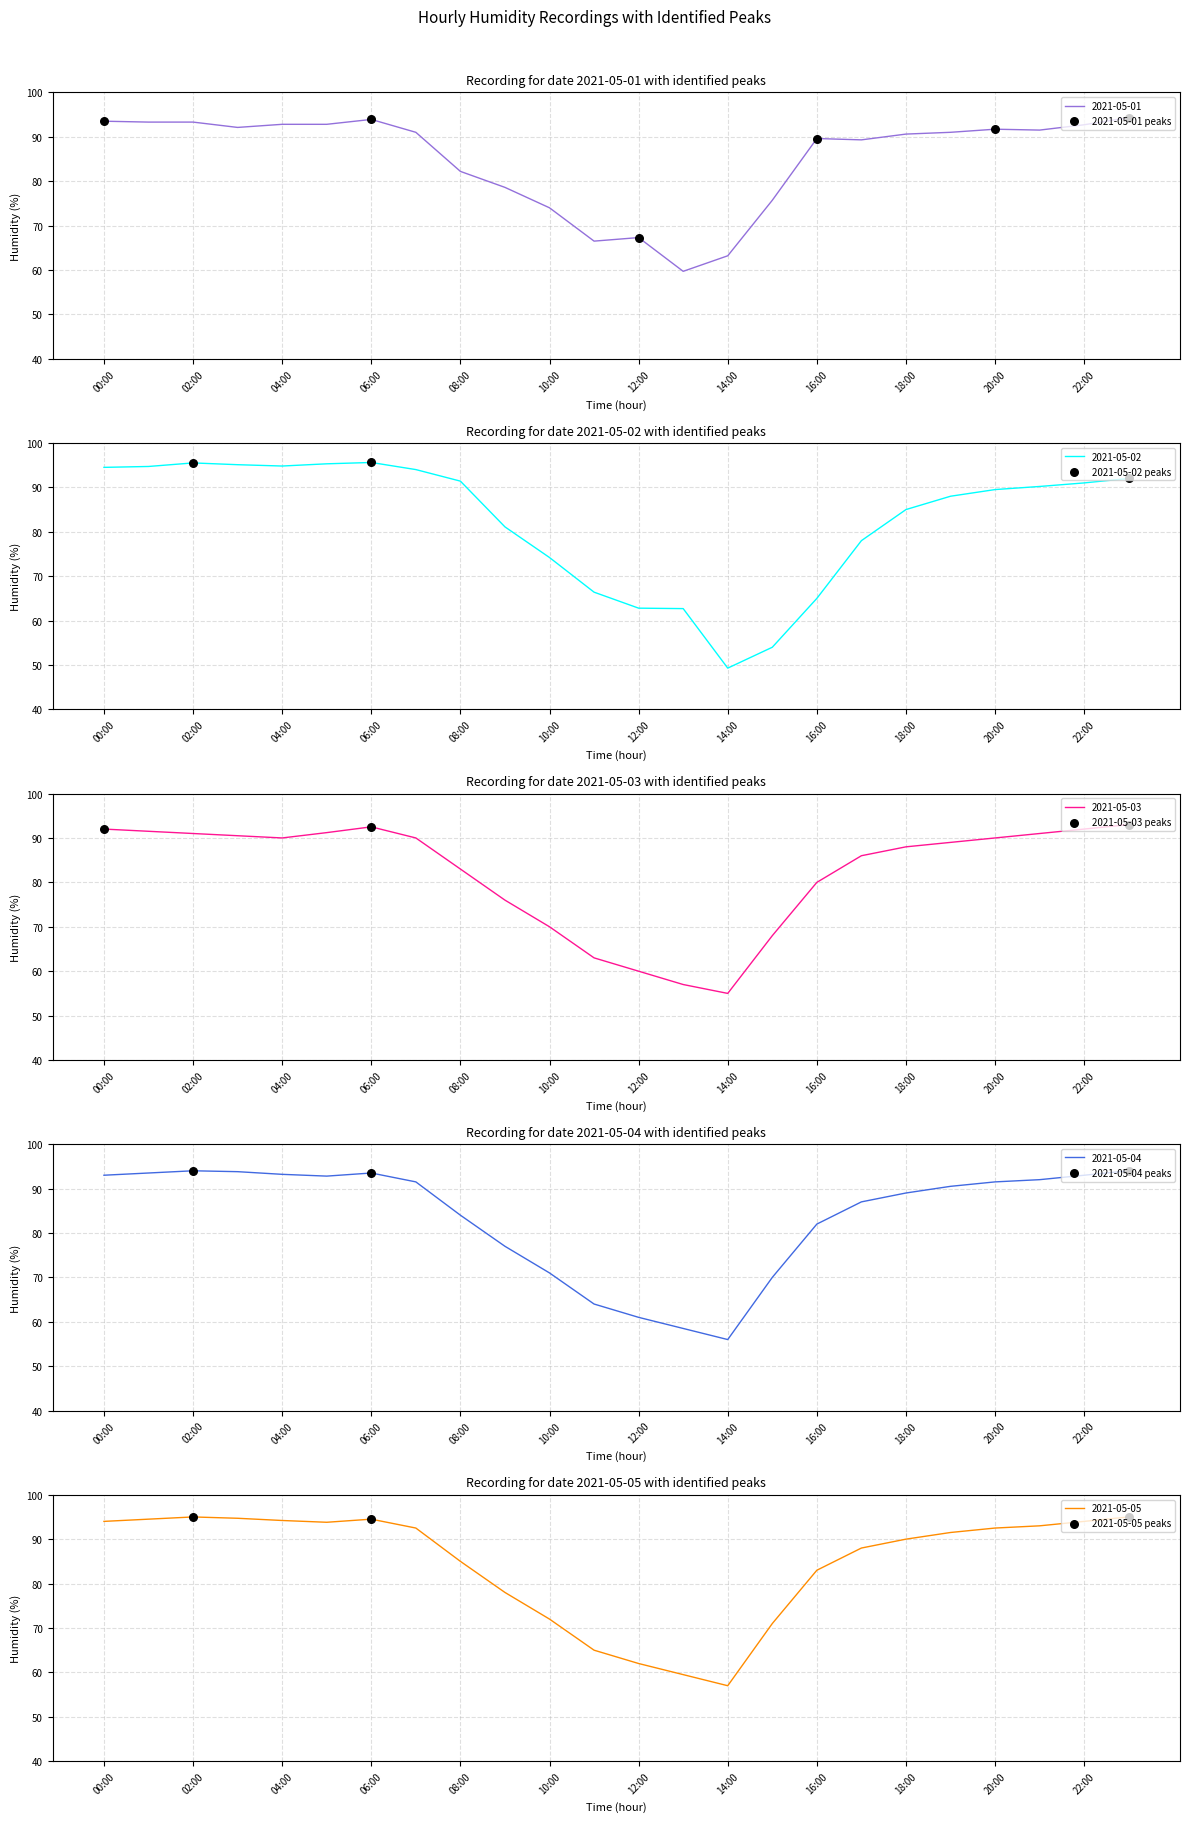

What is the total value across all series at 02:00?

468.8